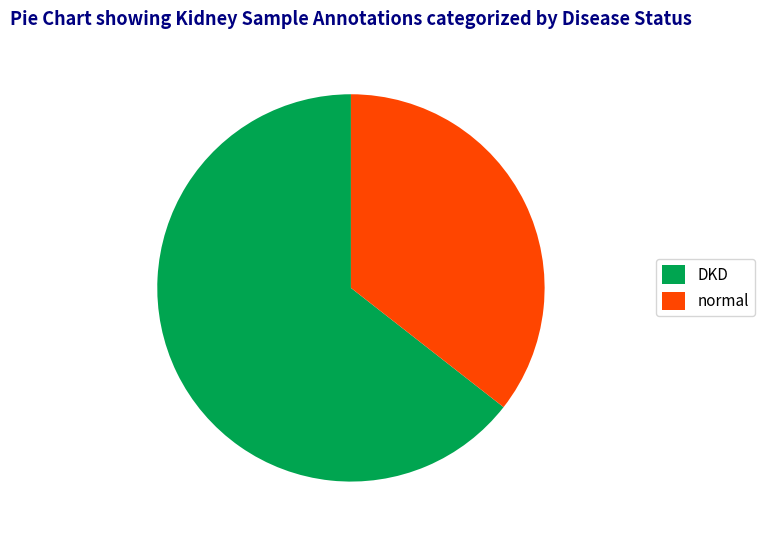

Between DKD and normal, which is larger?

DKD